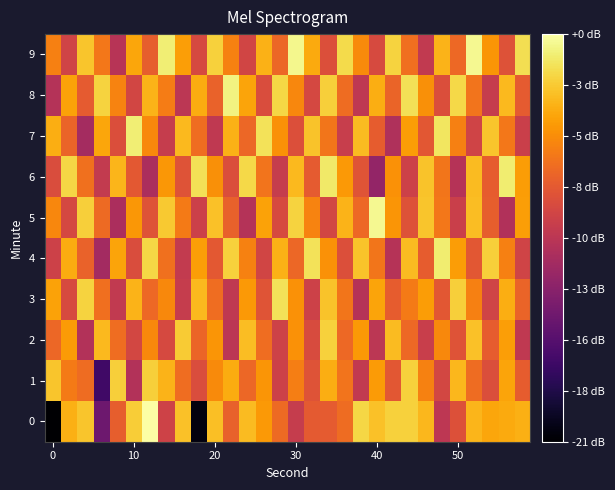

Which label corresponds to the largest value in the chart?

6